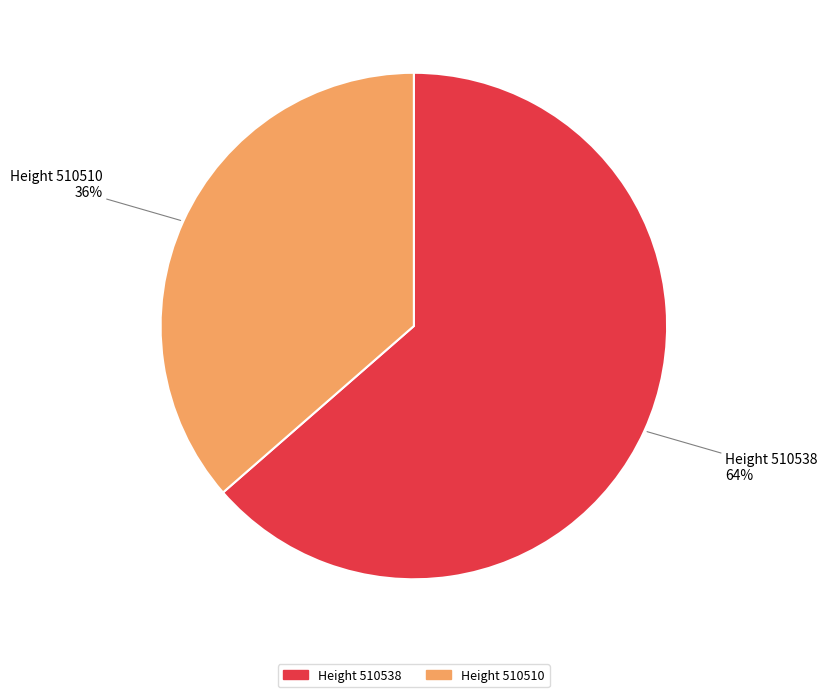

Is there any slice that represents more than half of the pie?

Yes